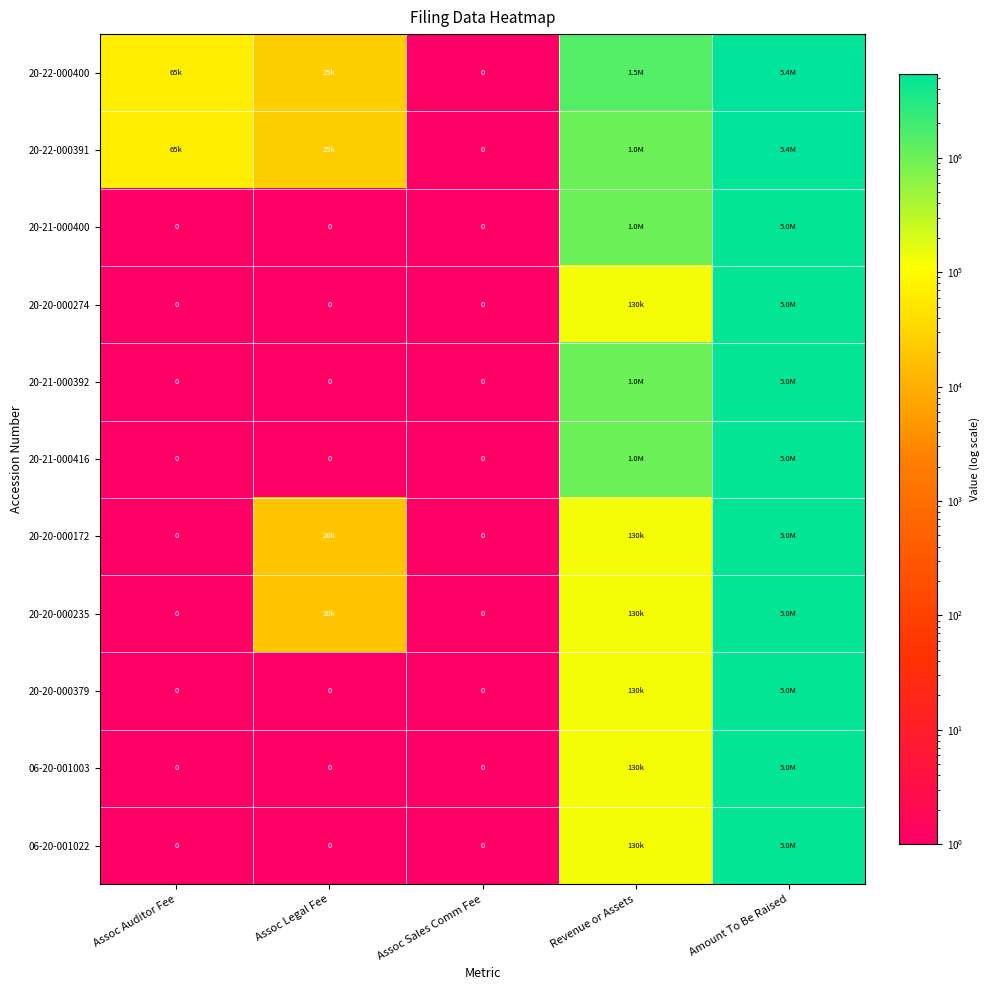

What is the difference between the maximum and minimum values in the 20-21-000400 series?

5000000